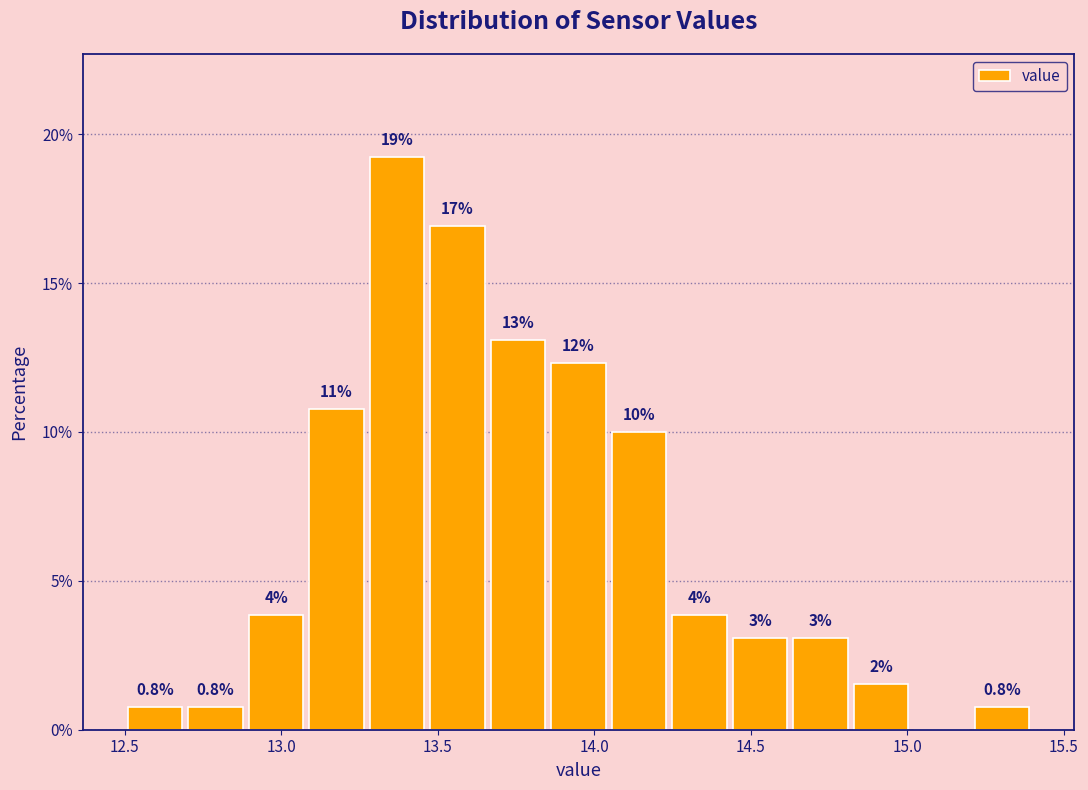

Around what value on the x-axis is the tallest bar? Give the approximate position of its centre, as read against the axis.

13.35